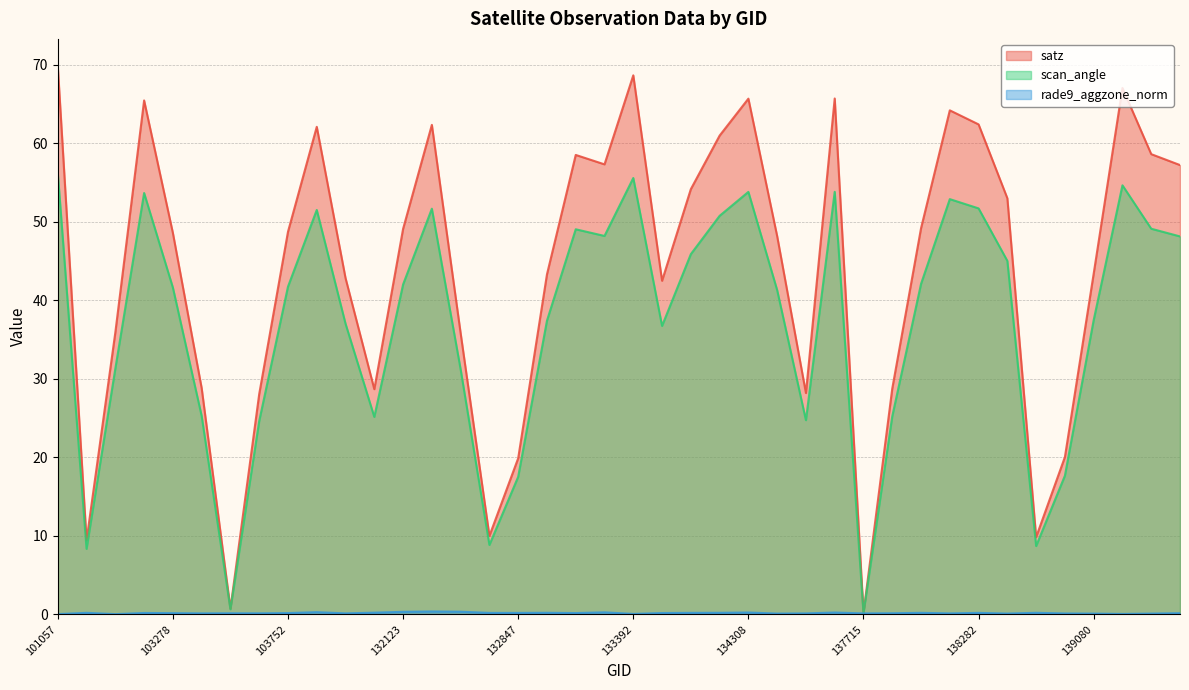

Where does the satz series first go above 48?

101057